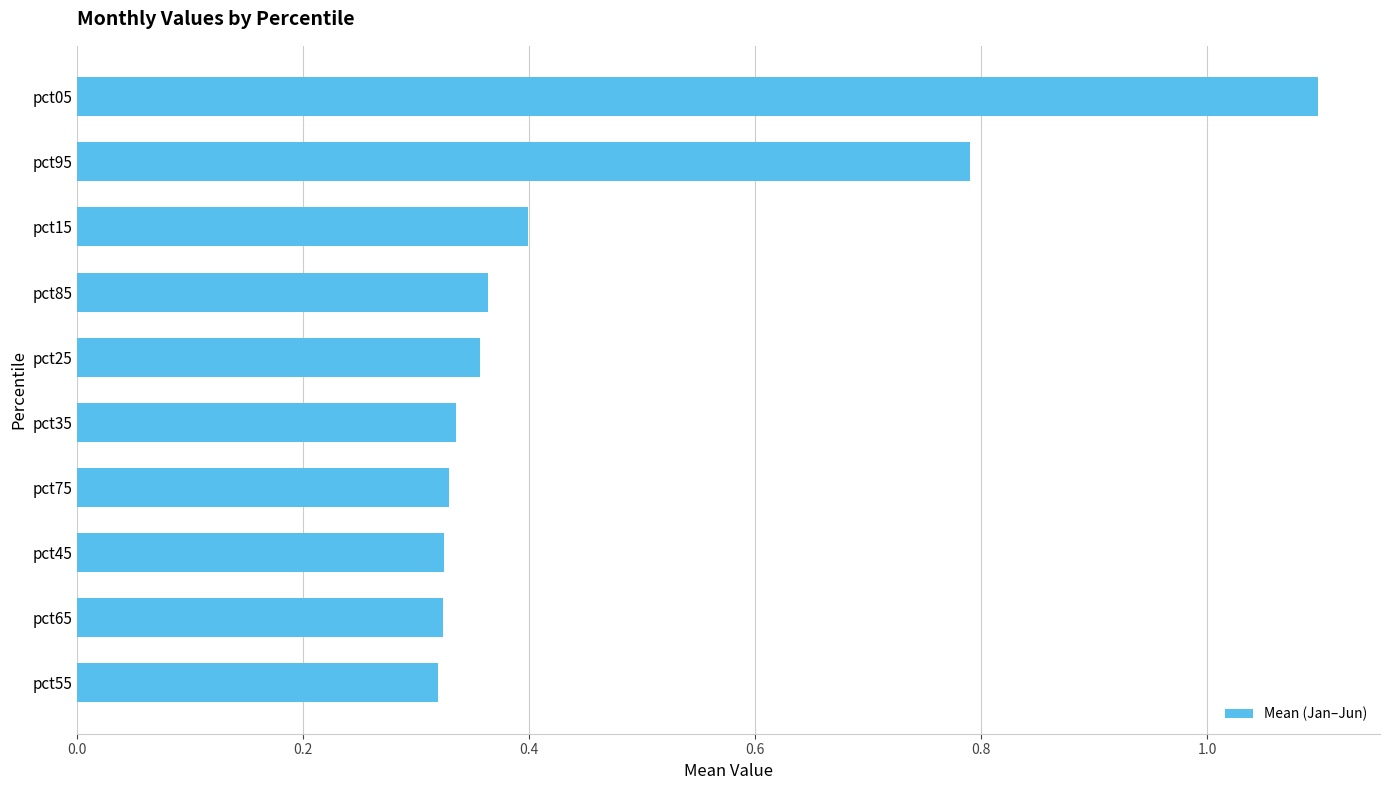

What is the sum of the values at pct35 and pct85?

0.7